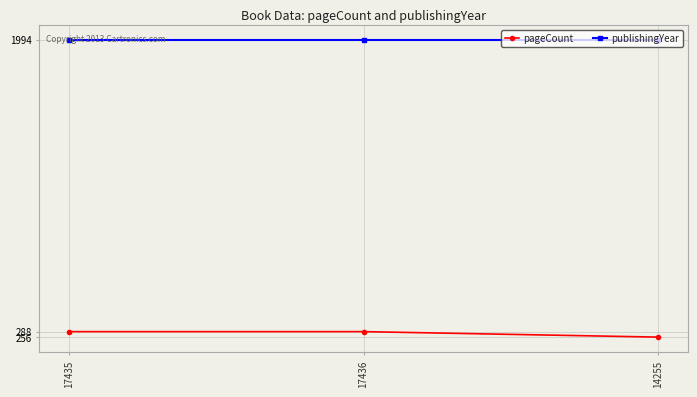

Reading left to right, extract all data points from this chart.

pageCount: 288	288	256
publishingYear: 1994	1994	1994